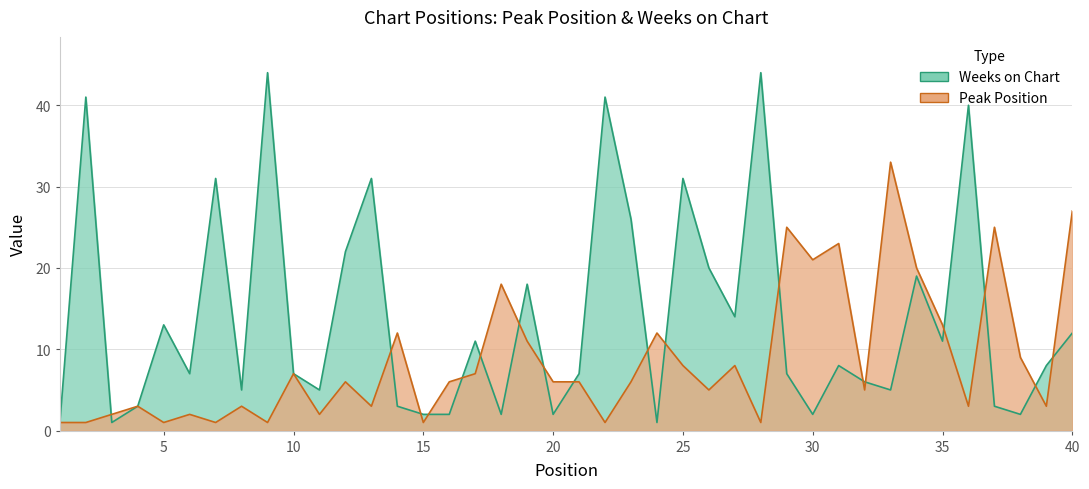

True or false: Weeks on Chart has more than 1 interior local peaks.

True